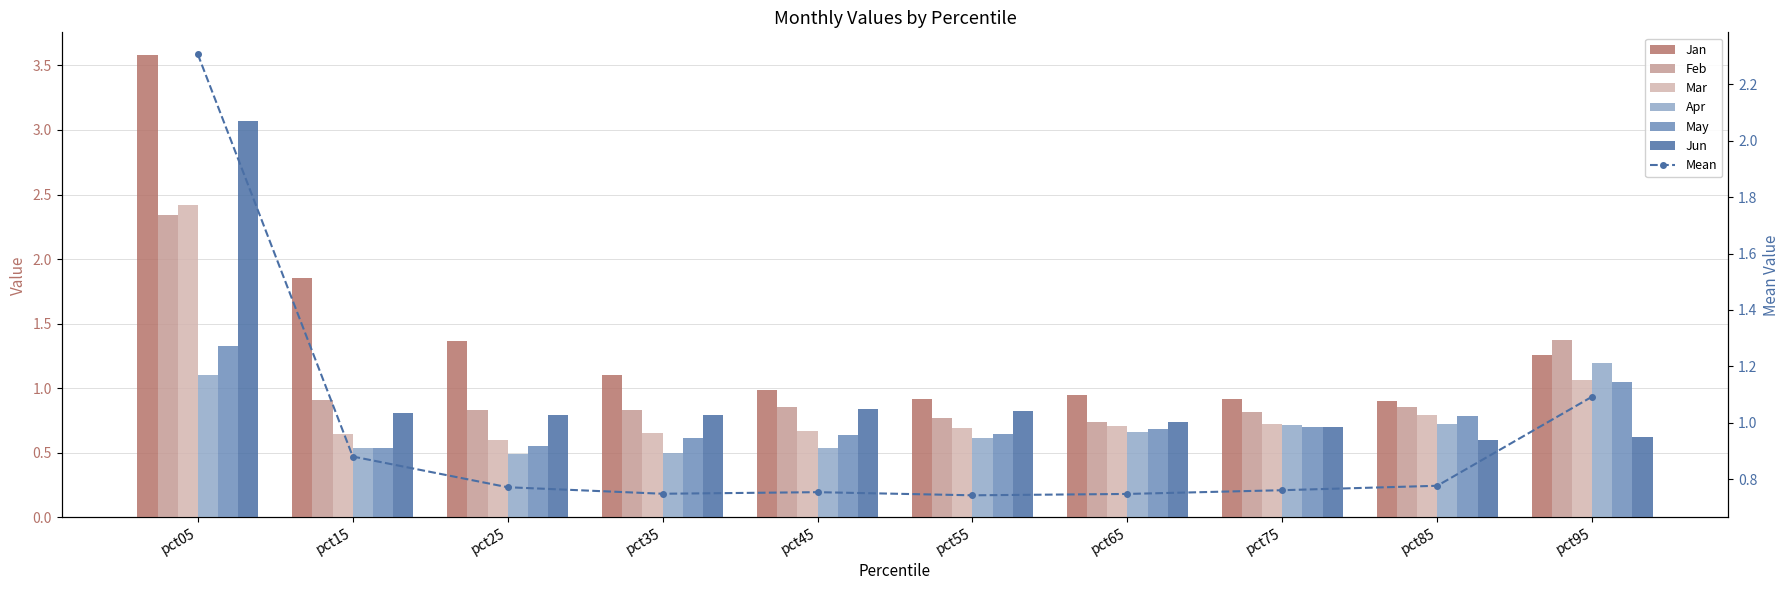

Reading right to left, transcribe all the data shown in this chart.

Jan: 1.3	0.9	0.9	0.9	0.9	1.0	1.1	1.4	1.9	3.6
Feb: 1.4	0.9	0.8	0.7	0.8	0.9	0.8	0.8	0.9	2.3
Mar: 1.1	0.8	0.7	0.7	0.7	0.7	0.7	0.6	0.6	2.4
Apr: 1.2	0.7	0.7	0.7	0.6	0.5	0.5	0.5	0.5	1.1
May: 1.0	0.8	0.7	0.7	0.6	0.6	0.6	0.6	0.5	1.3
Jun: 0.6	0.6	0.7	0.7	0.8	0.8	0.8	0.8	0.8	3.1